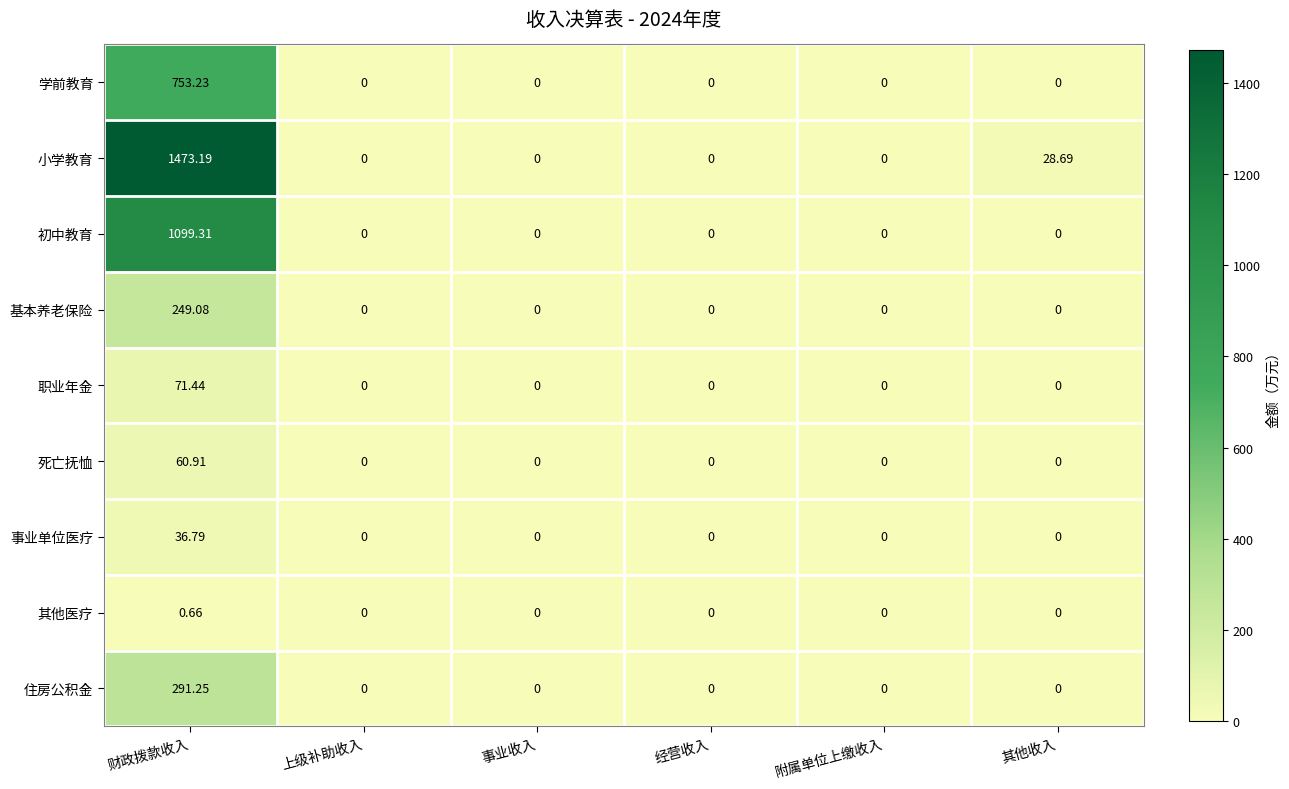

At how many categories does at least one series exceed 1215?

1